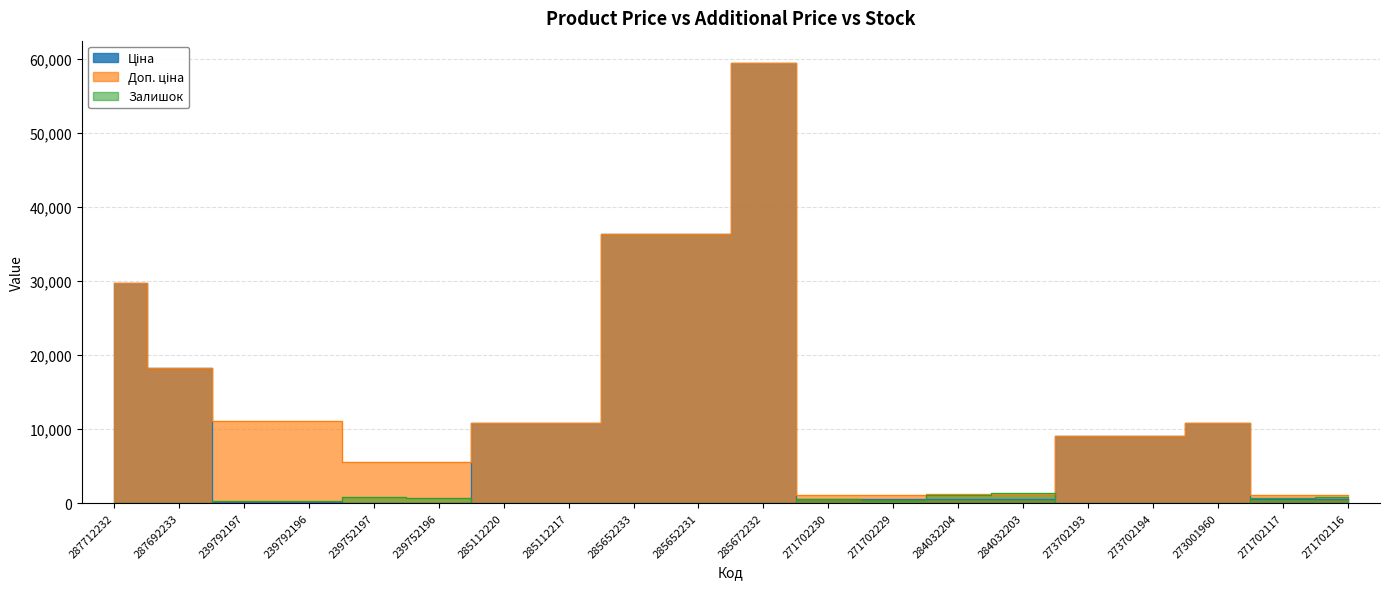

At how many categories does at least one series exceed 32563?

3